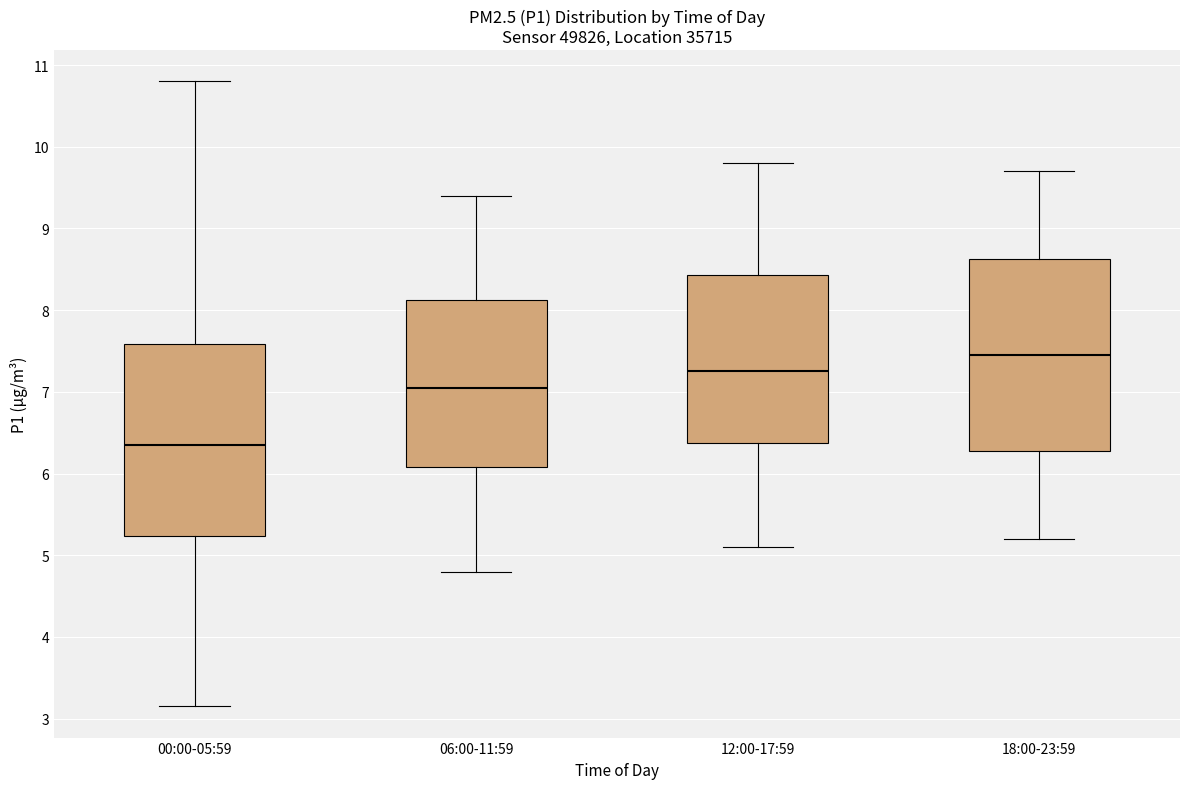

Where is the lower edge of the box for 18:00-23:59 on the y-axis? The values are not printed on the chart, so give them approximately, as read against the axis.

6.3